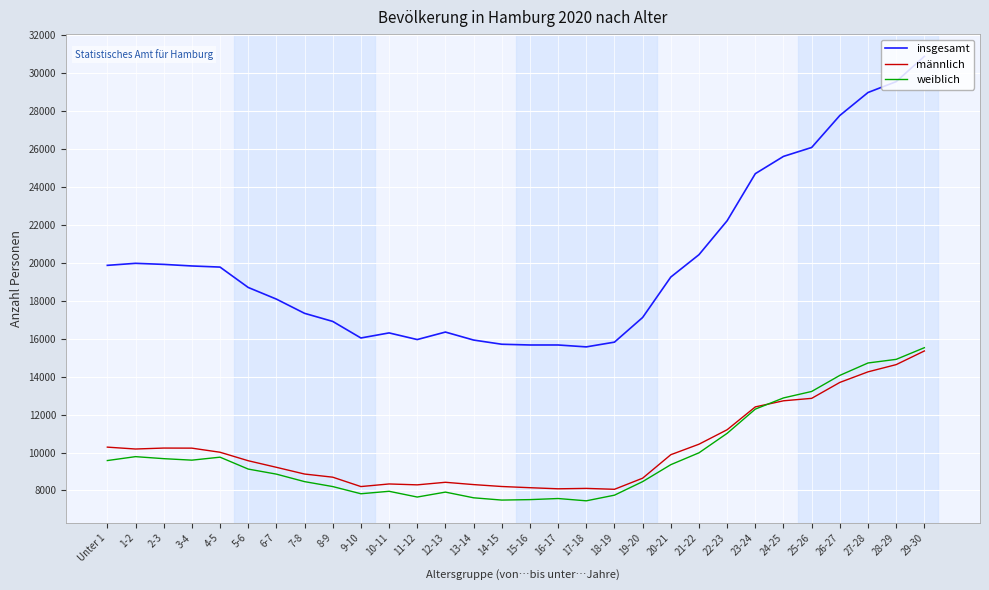

What is the greatest value displayed?

30870